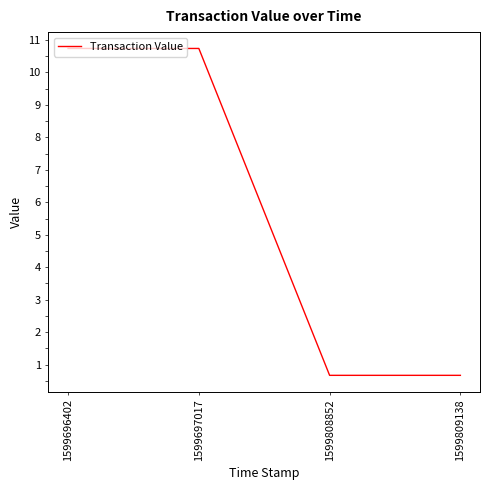

Does the chart display data point markers on the line(s)?

No